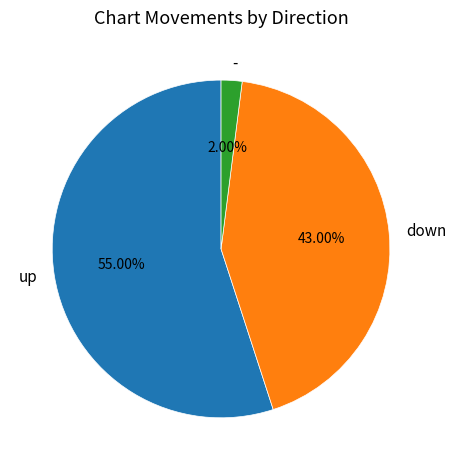

Which slice is the largest?

up